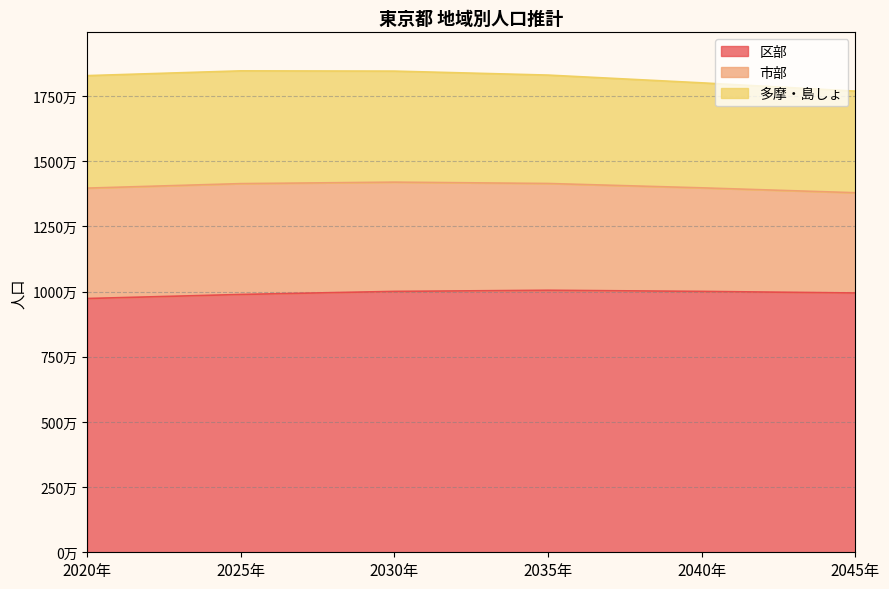

What is the difference between the maximum and minimum values in the 区部 series?

316085